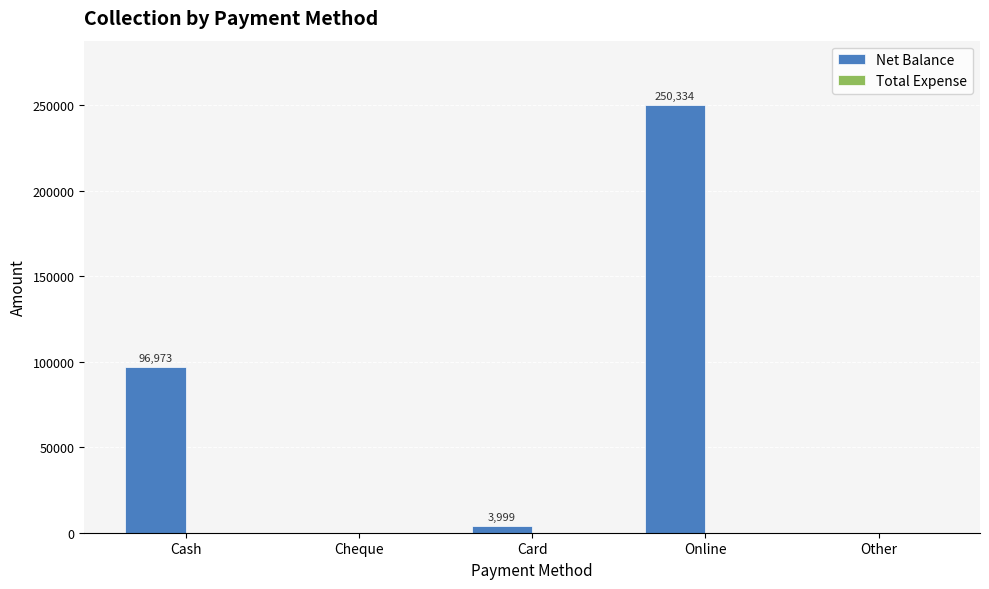

True or false: the data shows 0 at Cheque.

True